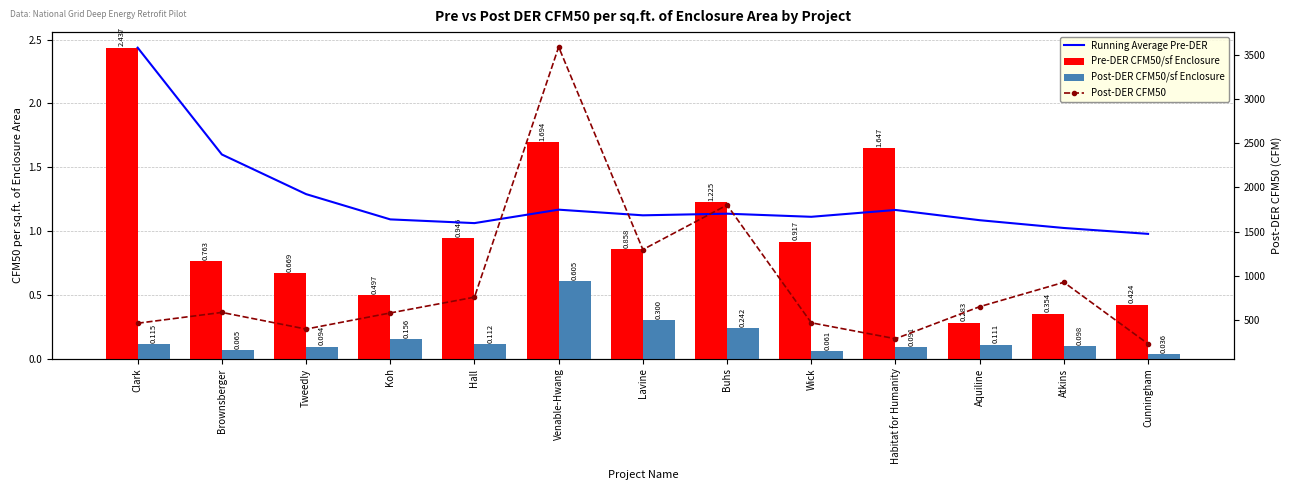

At which label does Pre-DER CFM50/sf Enclosure reach its peak?

Clark